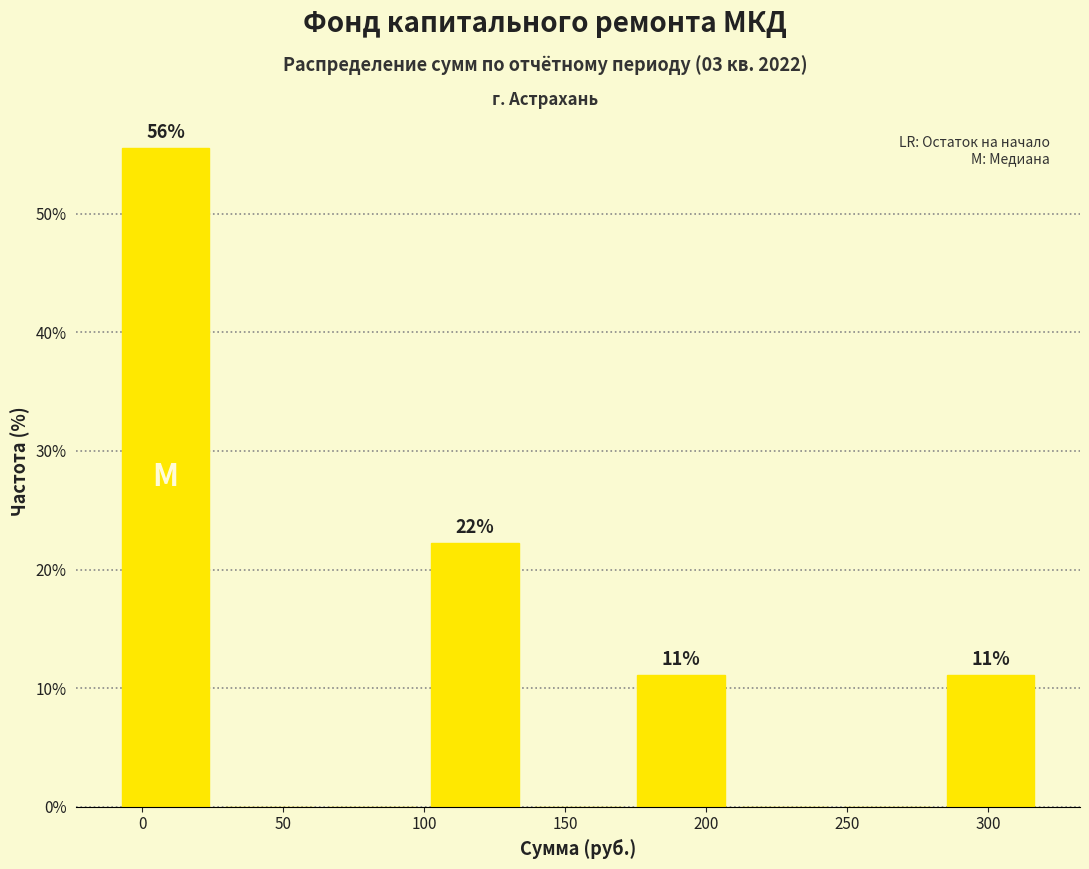

Over which range of the x-axis is the bar tallest?

-10 to 25